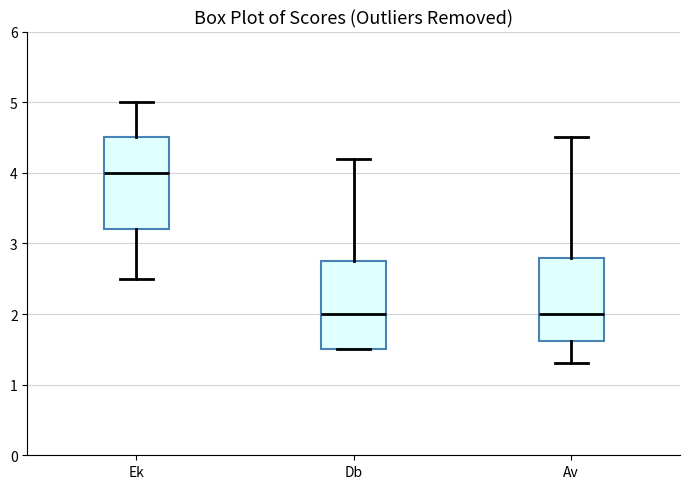

Reading left to right, read every box against the y-axis: the position of its median line, the range the box covers, and the ends of its whiskers. The values are not printed on the chart, so give them approximately, as read against the axis.

Ek: median 4.0, box 3.2 to 4.5, whiskers 2.5 to 5.0
Db: median 2.0, box 1.5 to 2.8, whiskers 1.5 to 4.2
Av: median 2.0, box 1.6 to 2.8, whiskers 1.3 to 4.5